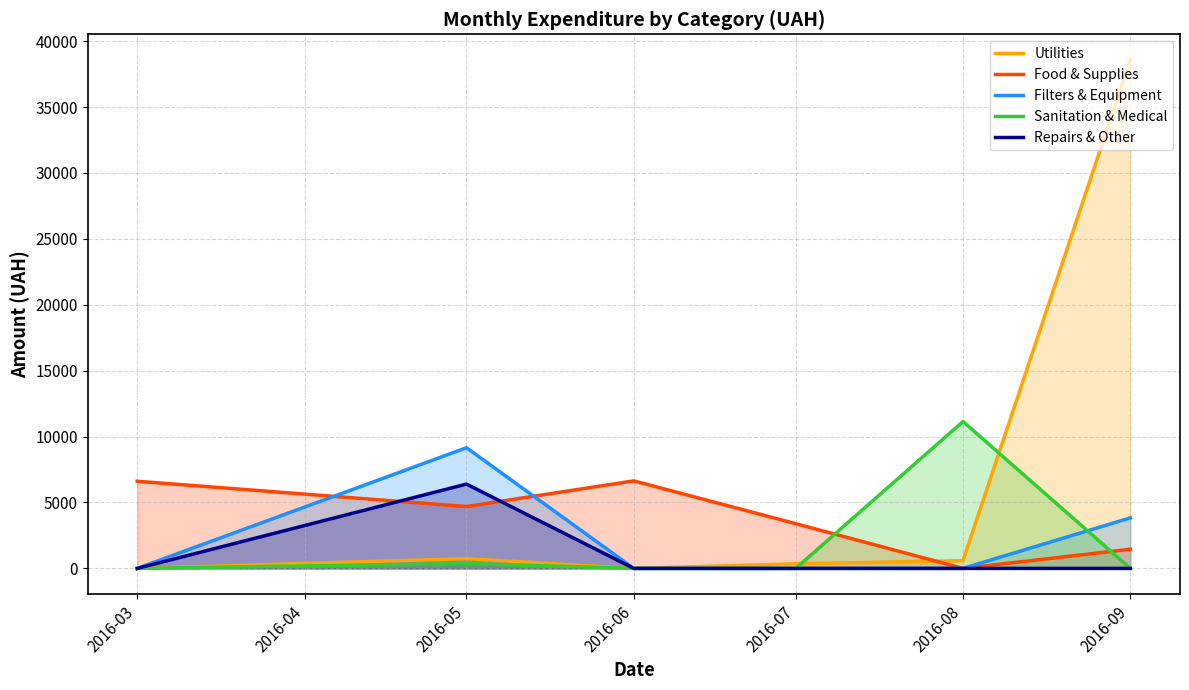

How many intersections are there between Sanitation & Medical and Filters & Equipment?

1